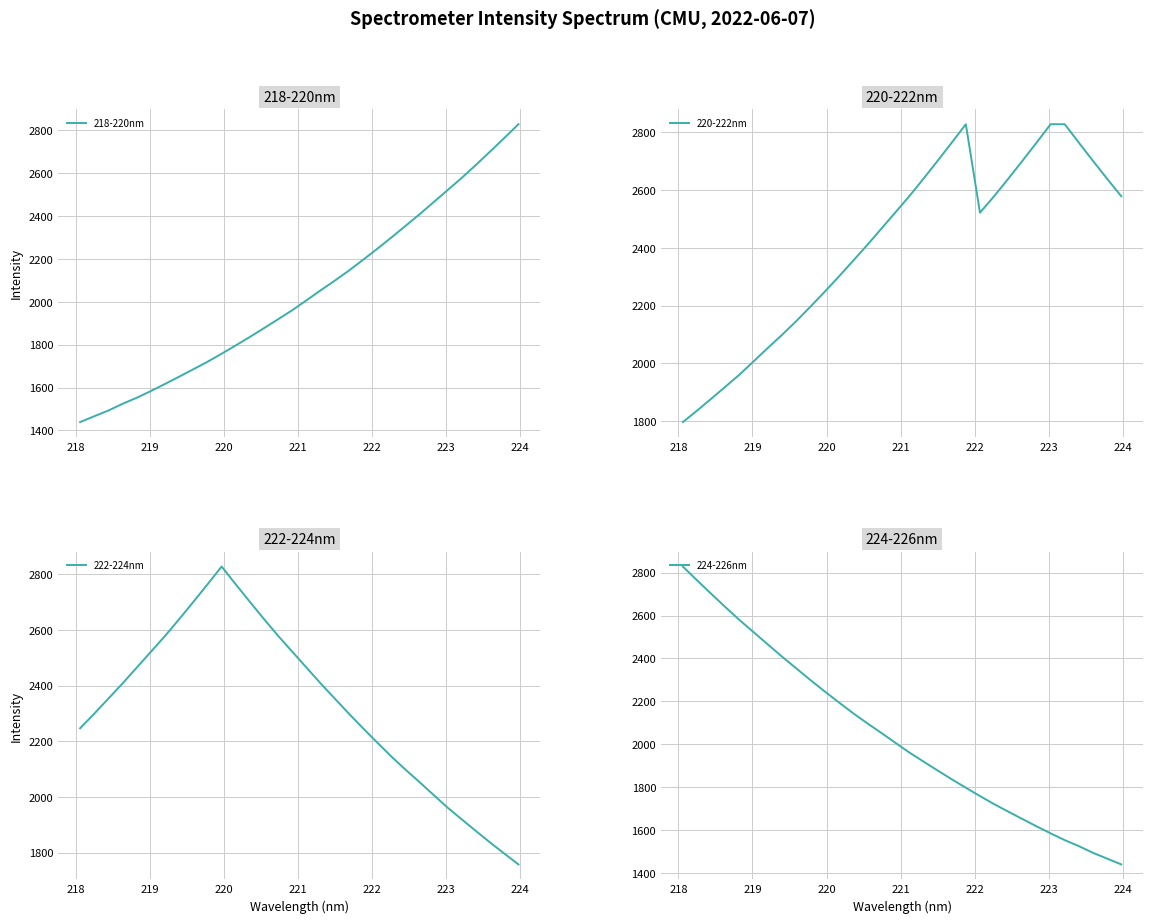

How many lines are shown in the chart?

4